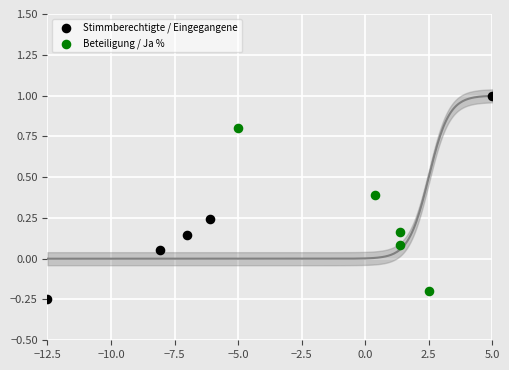

Which series has the widest spread of Y values?

Stimmberechtigte / Eingegangene